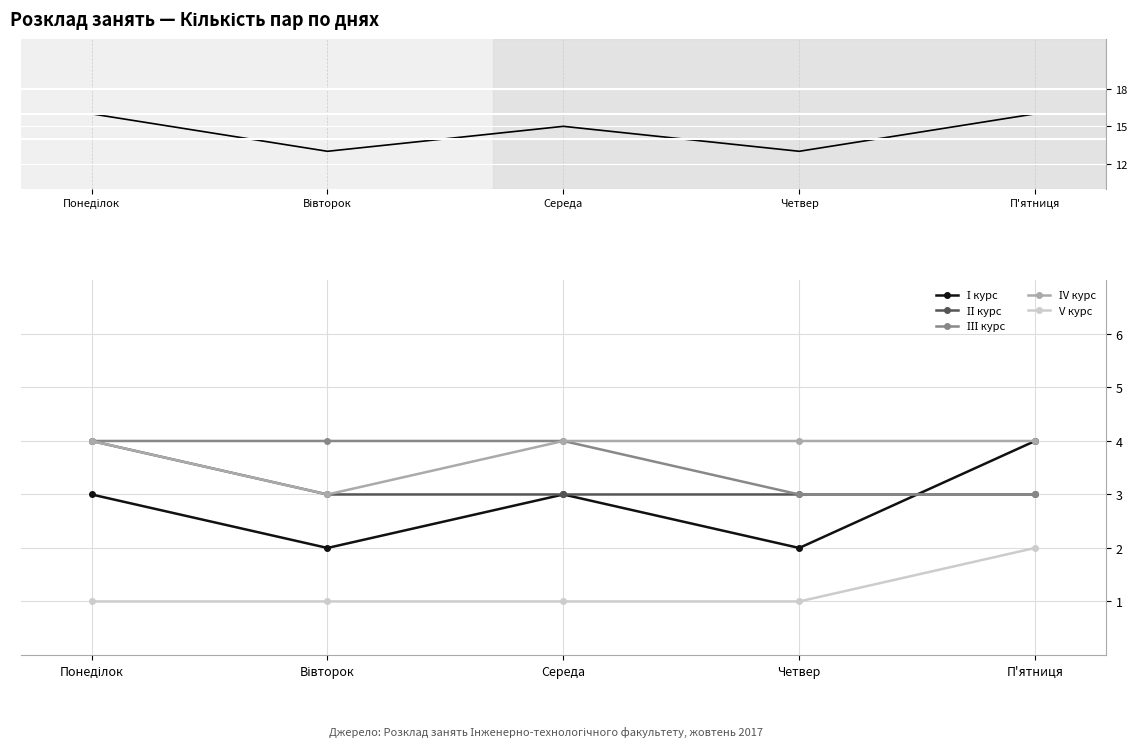

What is the difference between the second highest and minimum values in the ІІІ курс series?

1